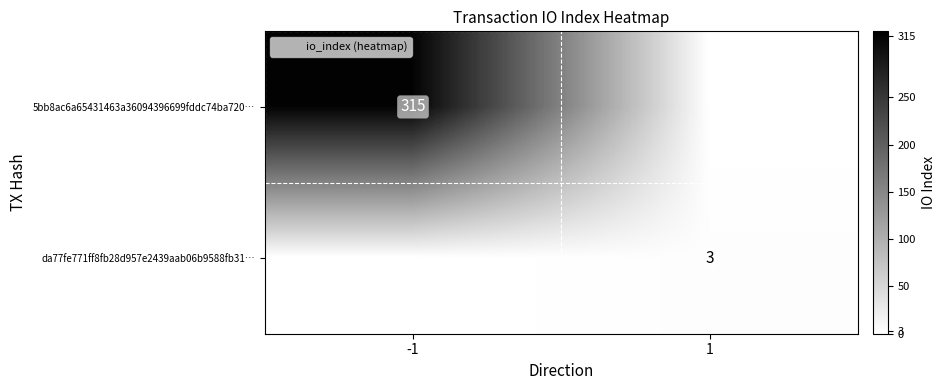

At which category is the sum across all series the highest?

-1